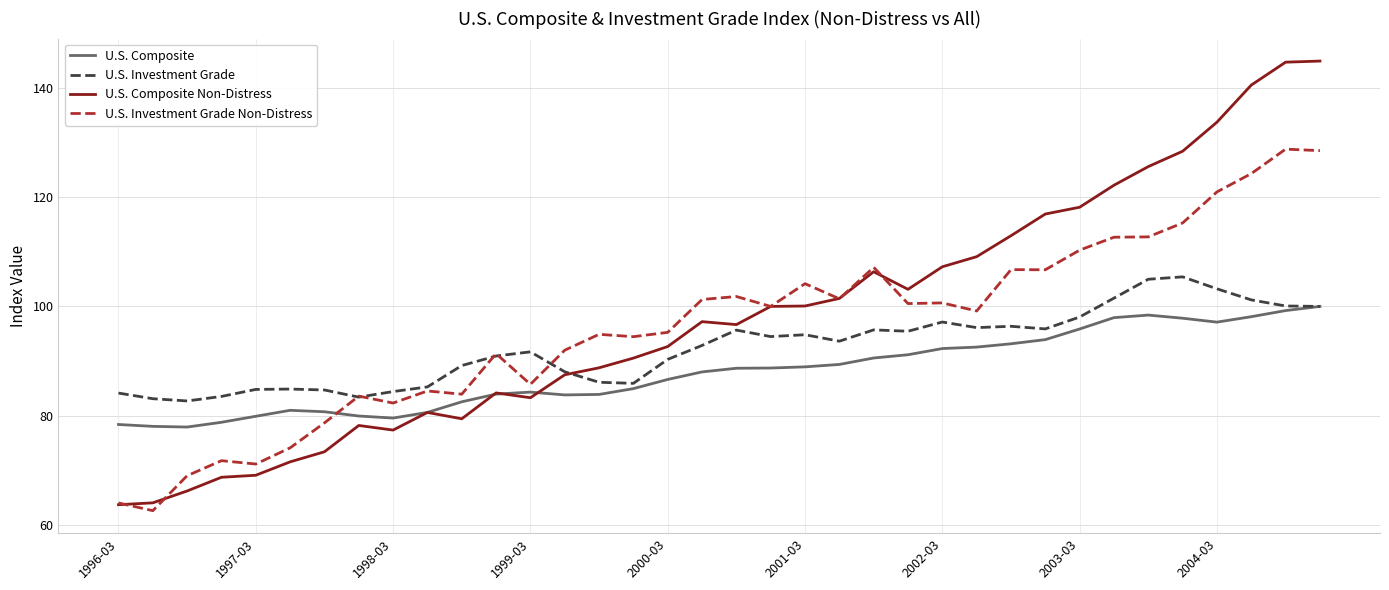

What is the minimum value shown in the chart?

62.6